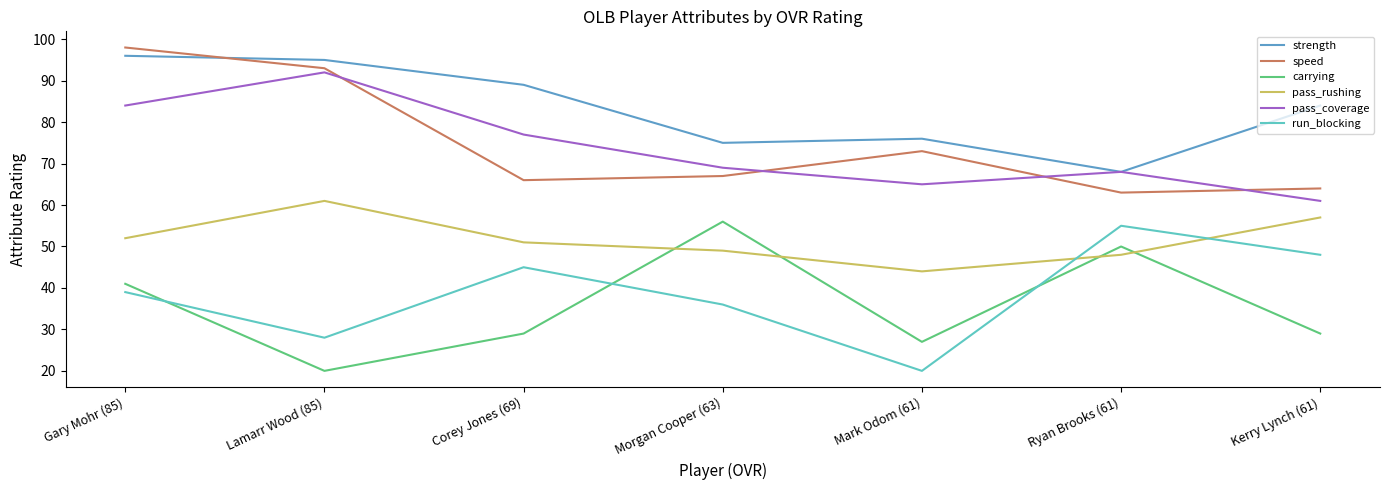

Where is speed nearest to the value 80?

Mark Odom (61)